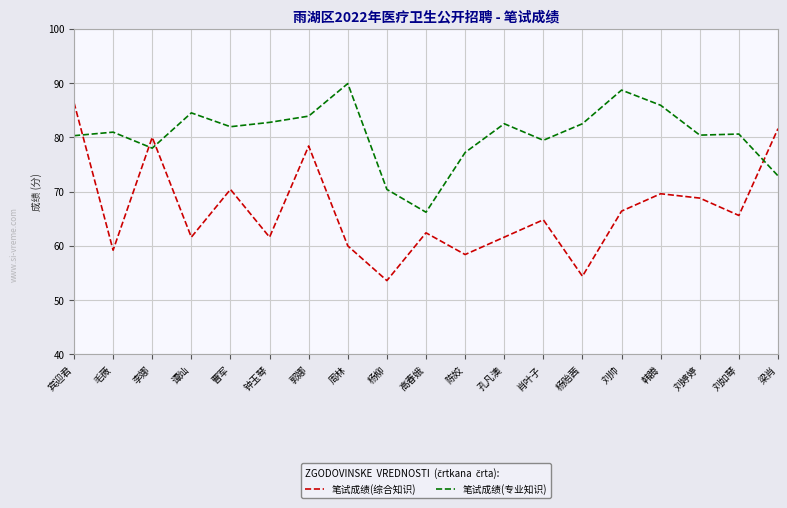

What is the difference between the maximum and minimum values in the 笔试成绩(专业知识) series?

23.7